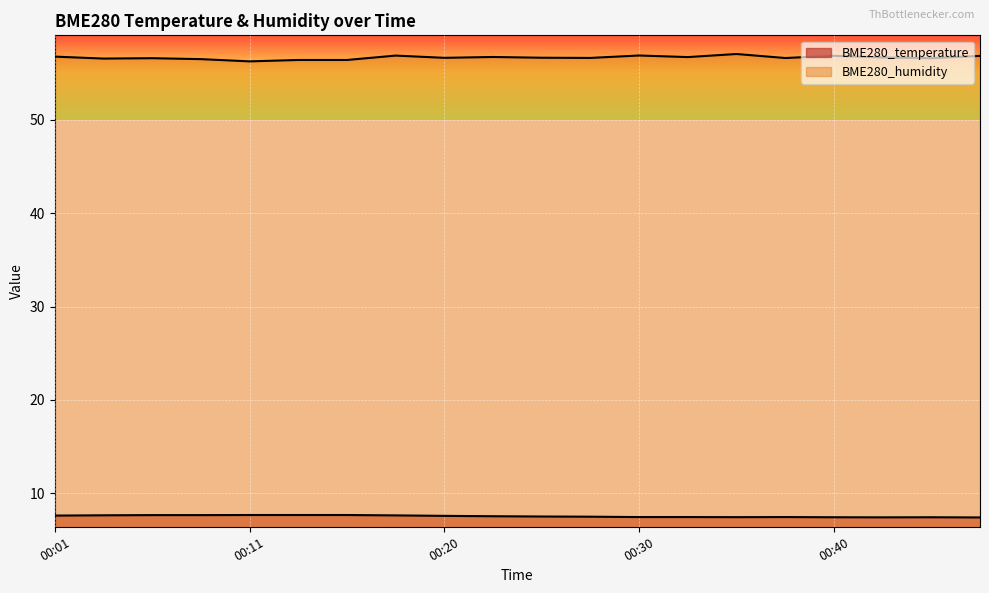

Which series changed the most between 00:01 and 00:33?

BME280_temperature